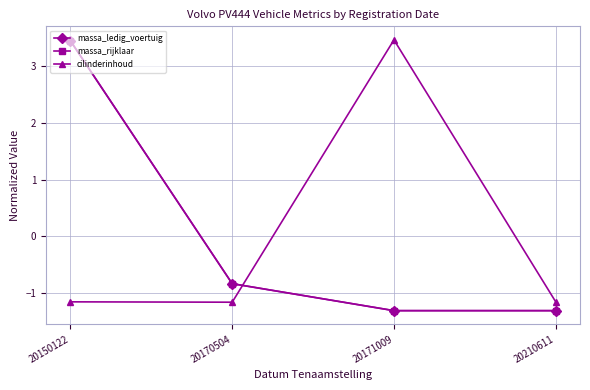

At which category is the sum across all series the highest?

20150122